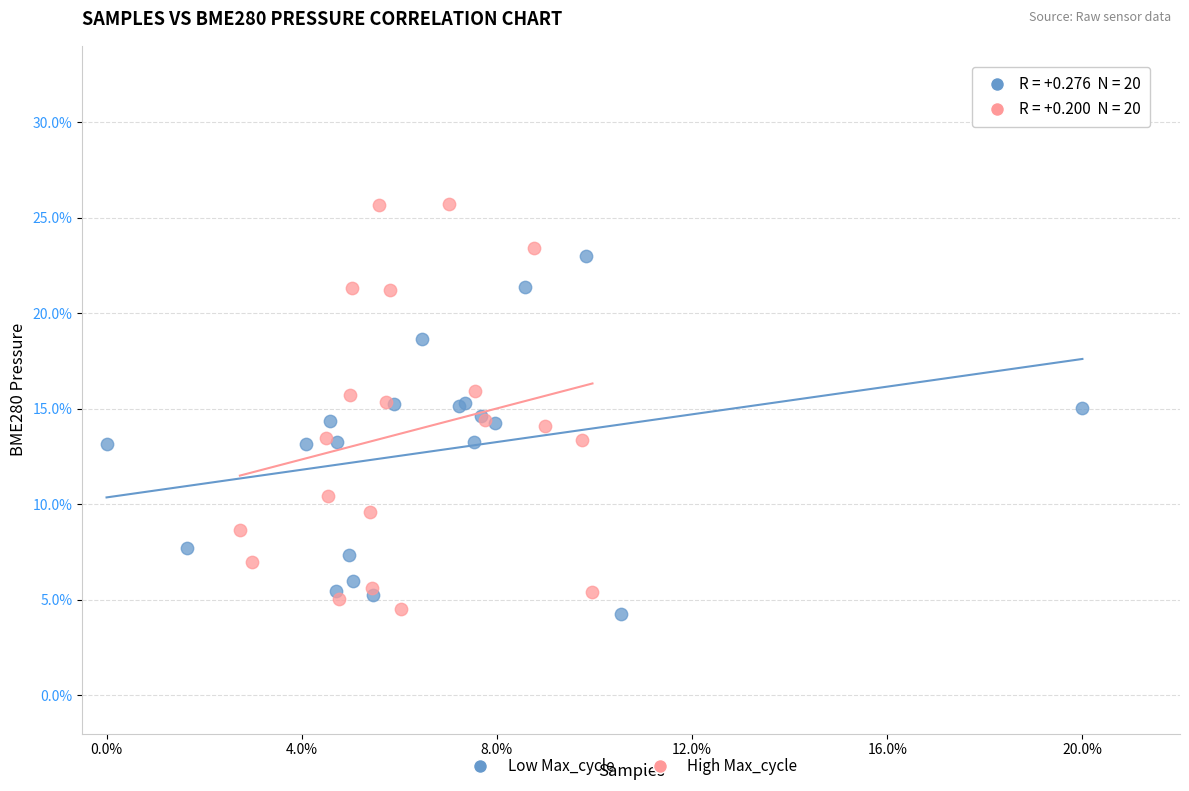

Which series contains the highest Y value?

High Max_cycle